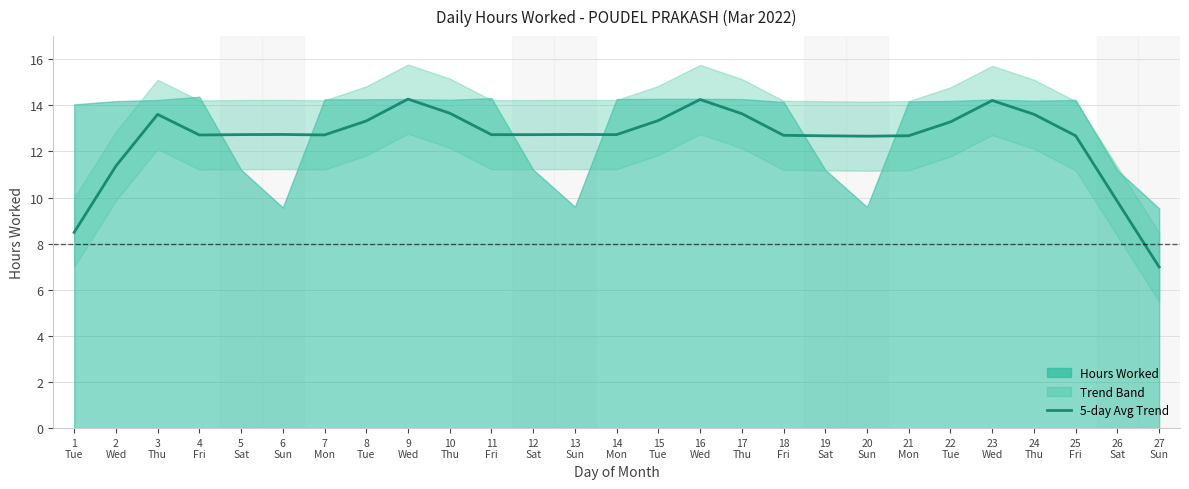

True or false: the data shows 11.2 at 27
Sun.

False